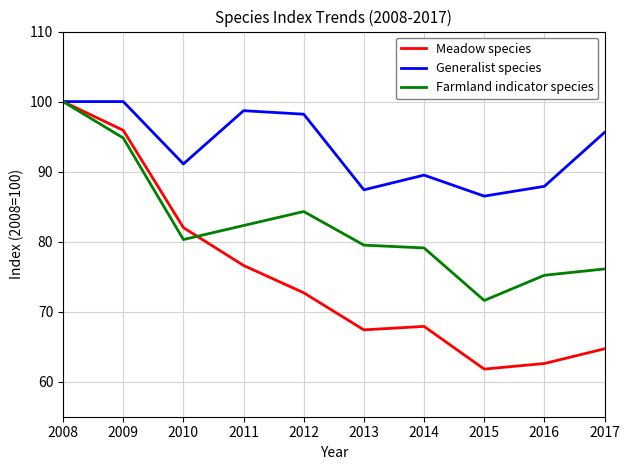

What is the maximum value shown in the chart?

100.0